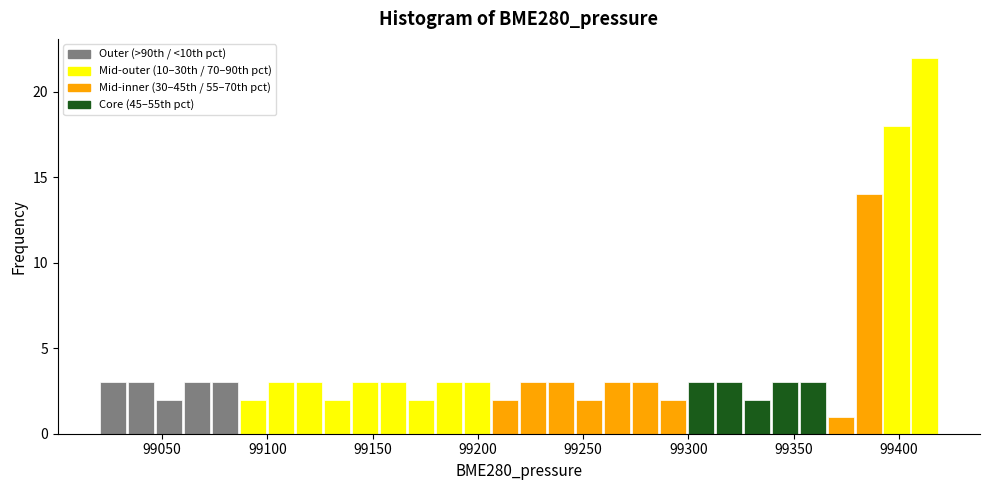

Around what value on the x-axis is the tallest bar? Give the approximate position of its centre, as read against the axis.

99410